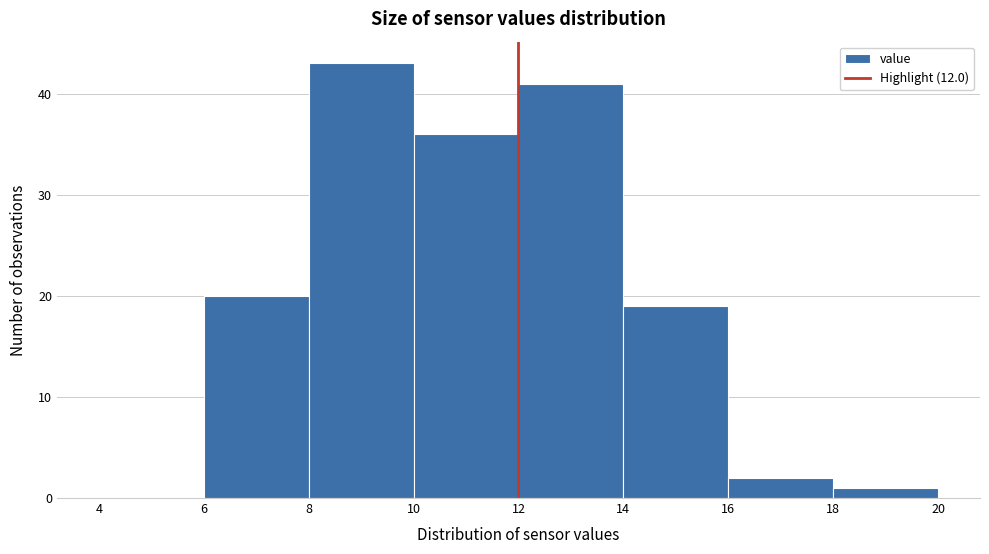

Over which range of the x-axis is the bar tallest?

8 to 10